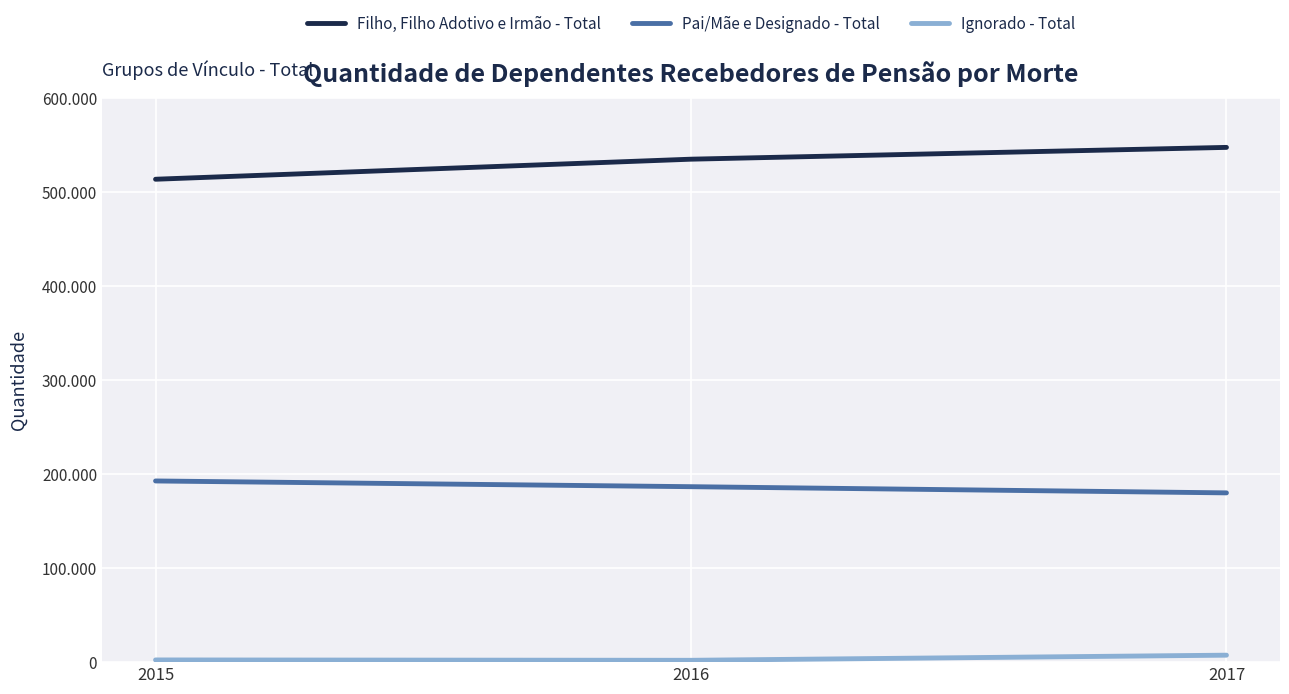

Does the chart have visible grid lines?

Yes